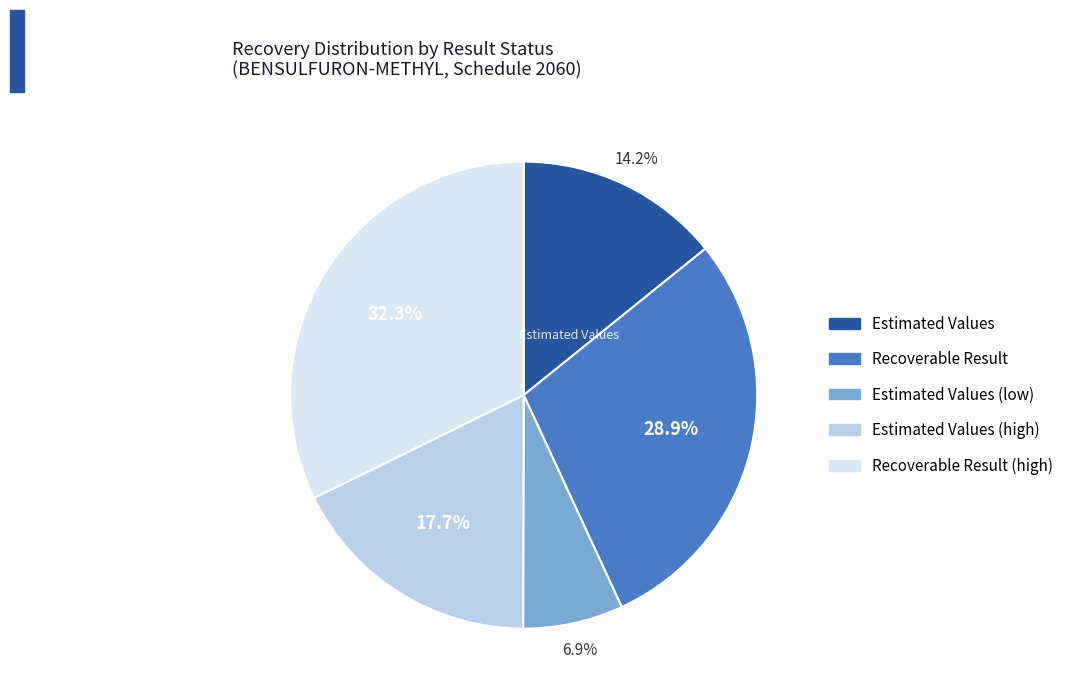

Is there a majority slice in this chart?

No